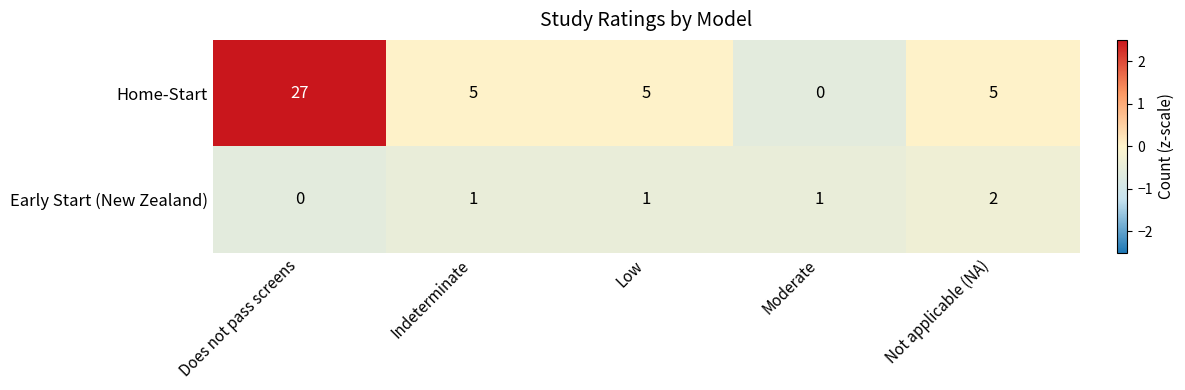

The value of Home-Start at Indeterminate is 2. True or false?

False